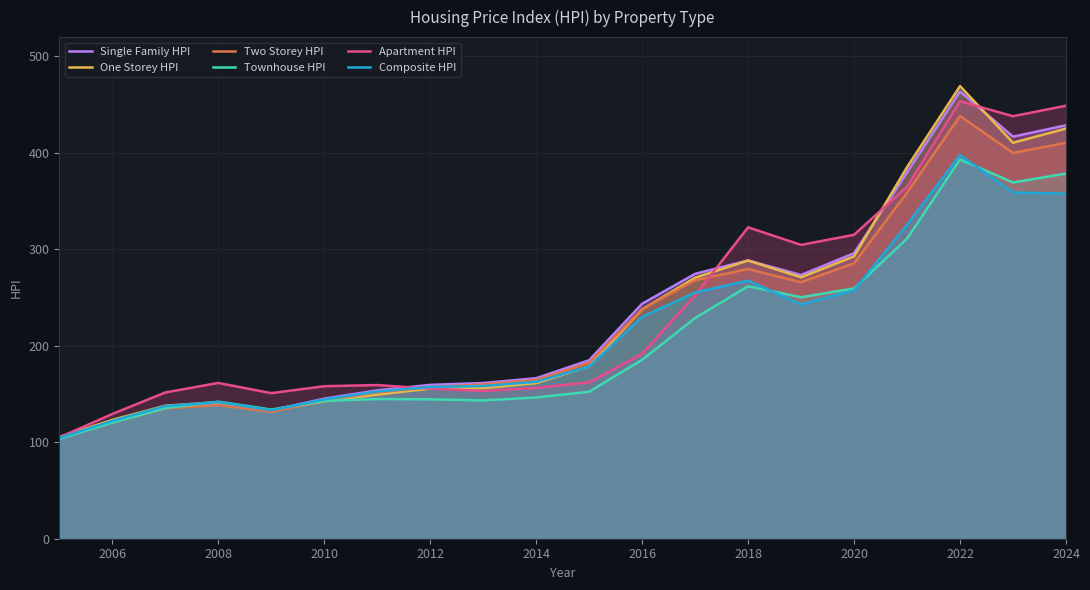

At which category is the sum across all series the highest?

2022